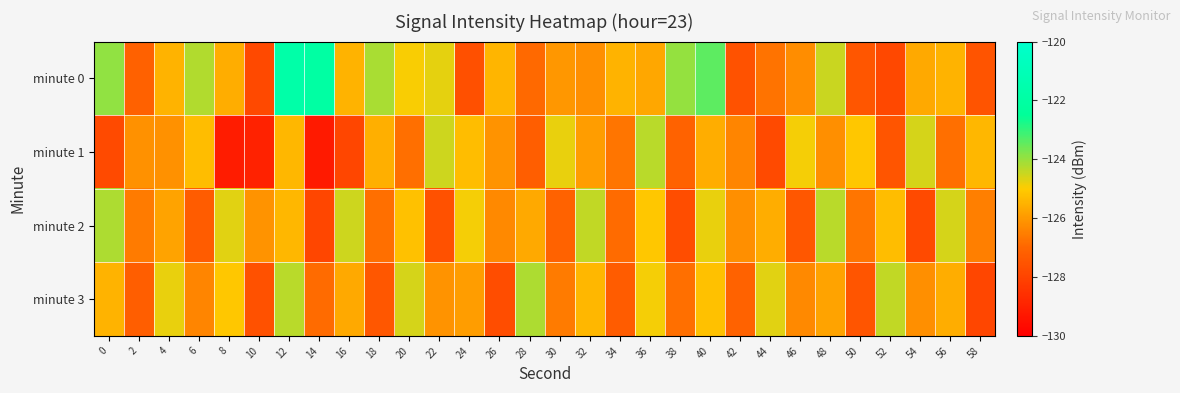

At 48, list the series in order from largest to smallest.

minute 2, minute 0, minute 3, minute 1